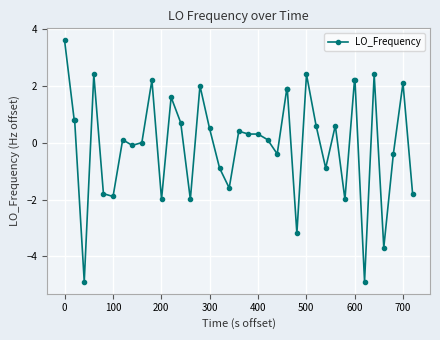

How many lines are shown in the chart?

1